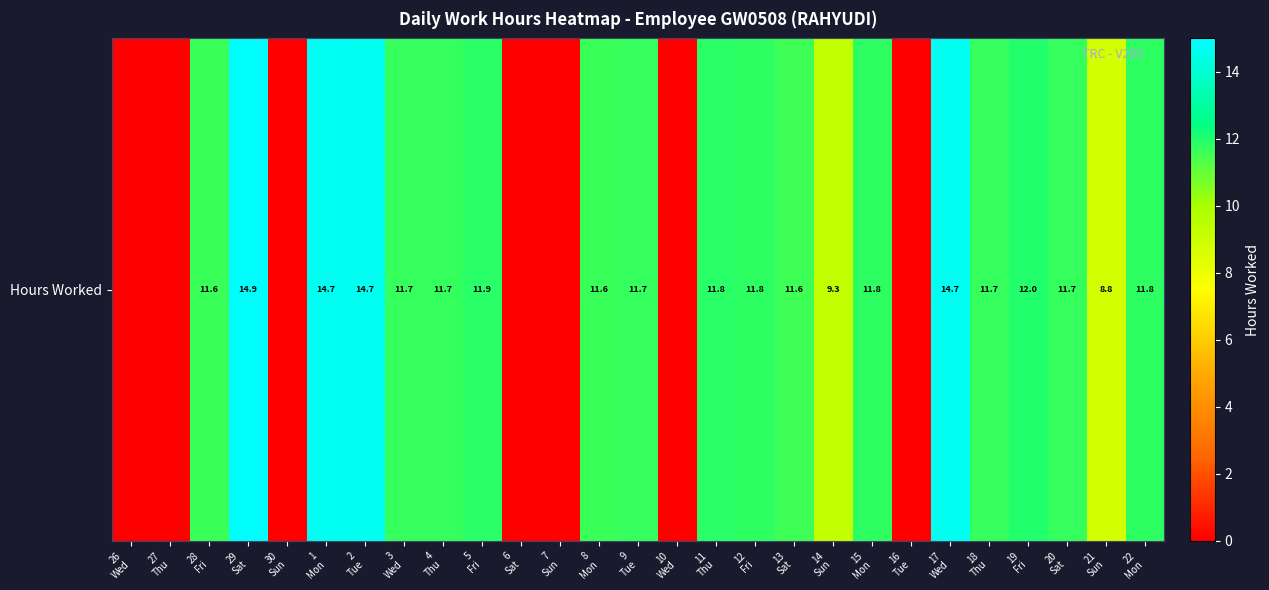

True or false: the data shows 6.3 at 17
Wed.

False